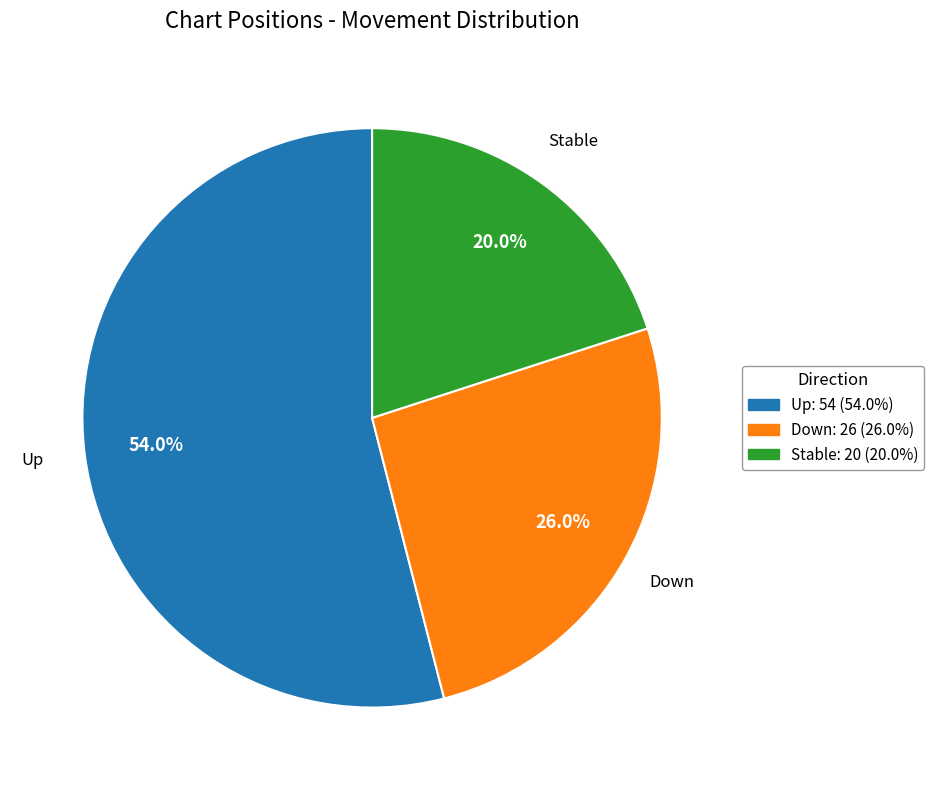

Is there any slice that represents more than half of the pie?

Yes